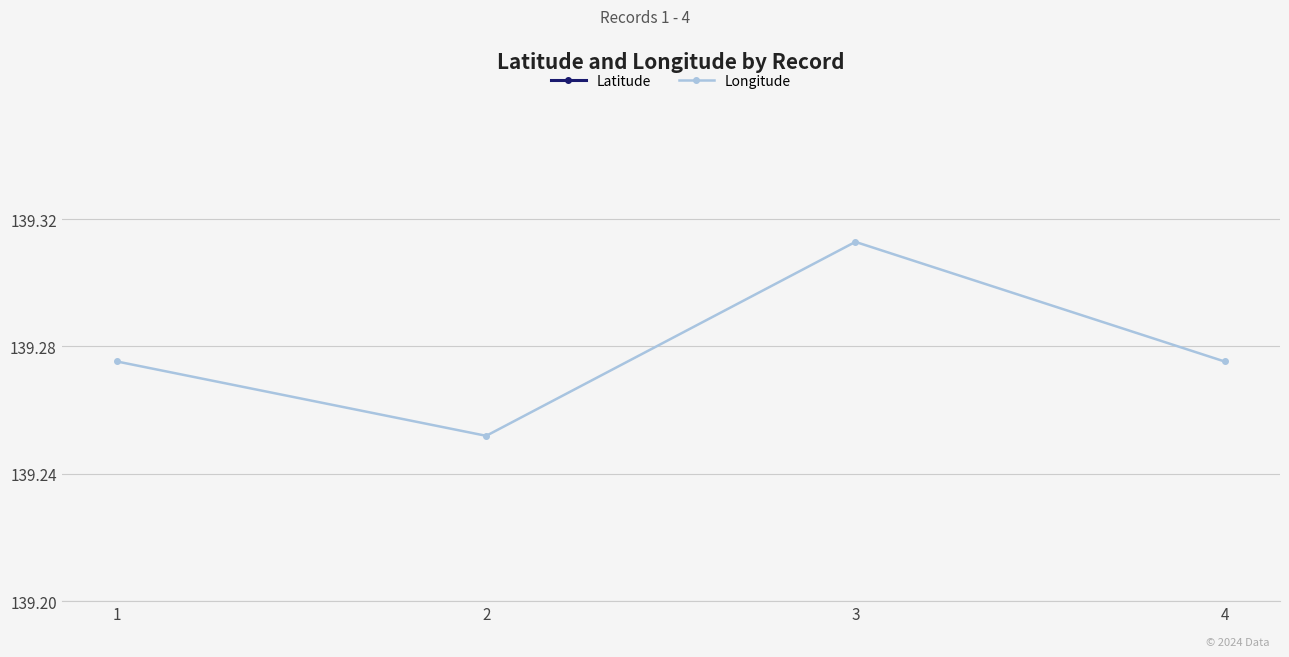

True or false: Longitude has a value of 139.3 at 3.

True